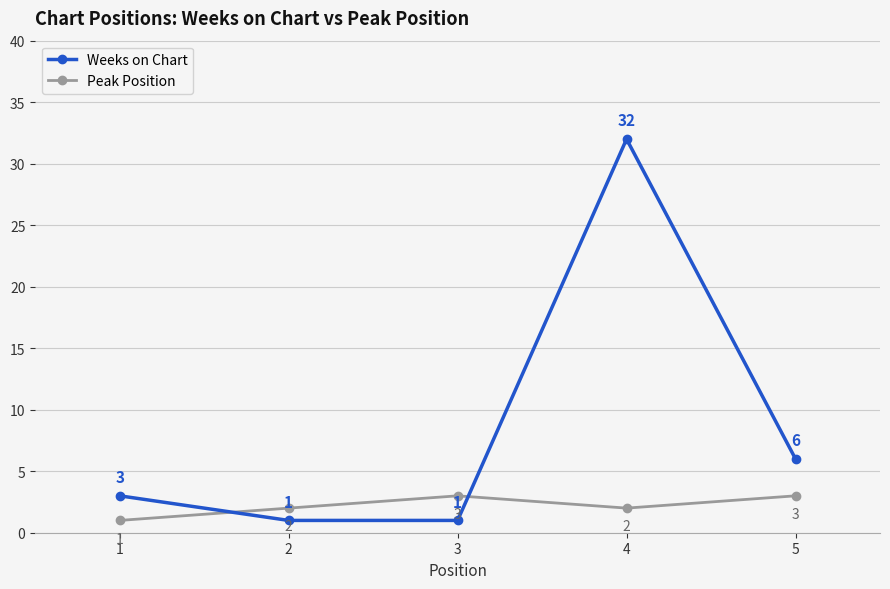

Which series has the largest total across all categories?

Weeks on Chart